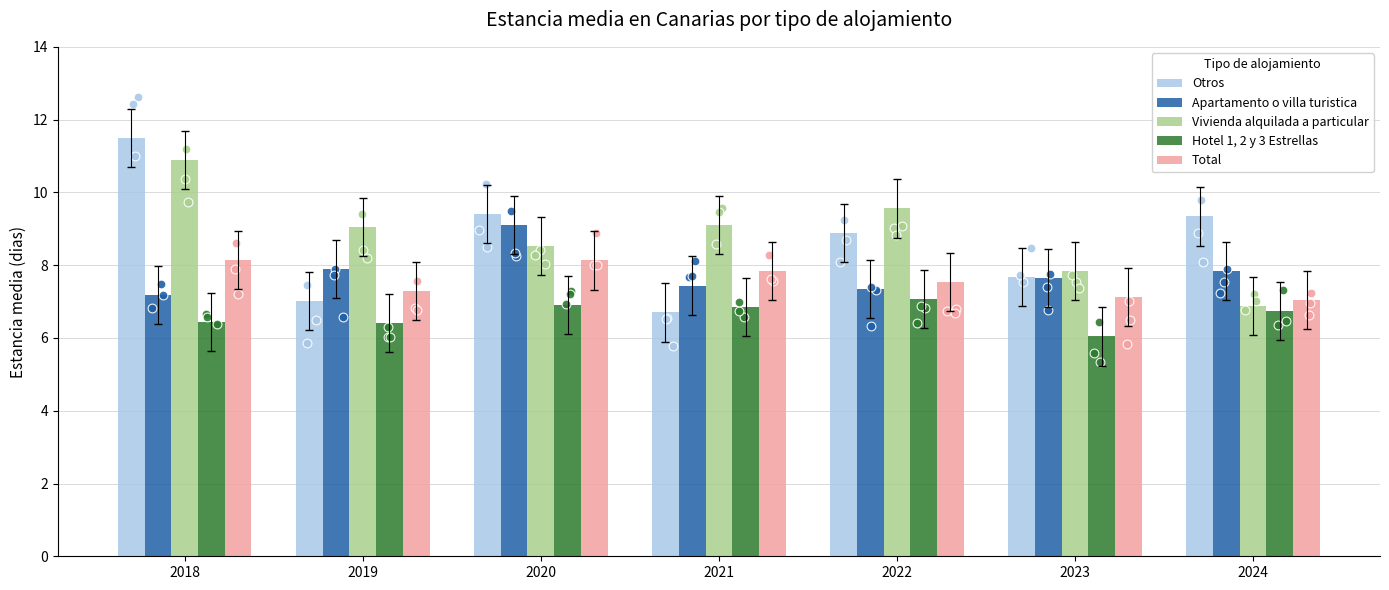

Which series contains the lowest Y value?

Hotel 1, 2 y 3 Estrellas